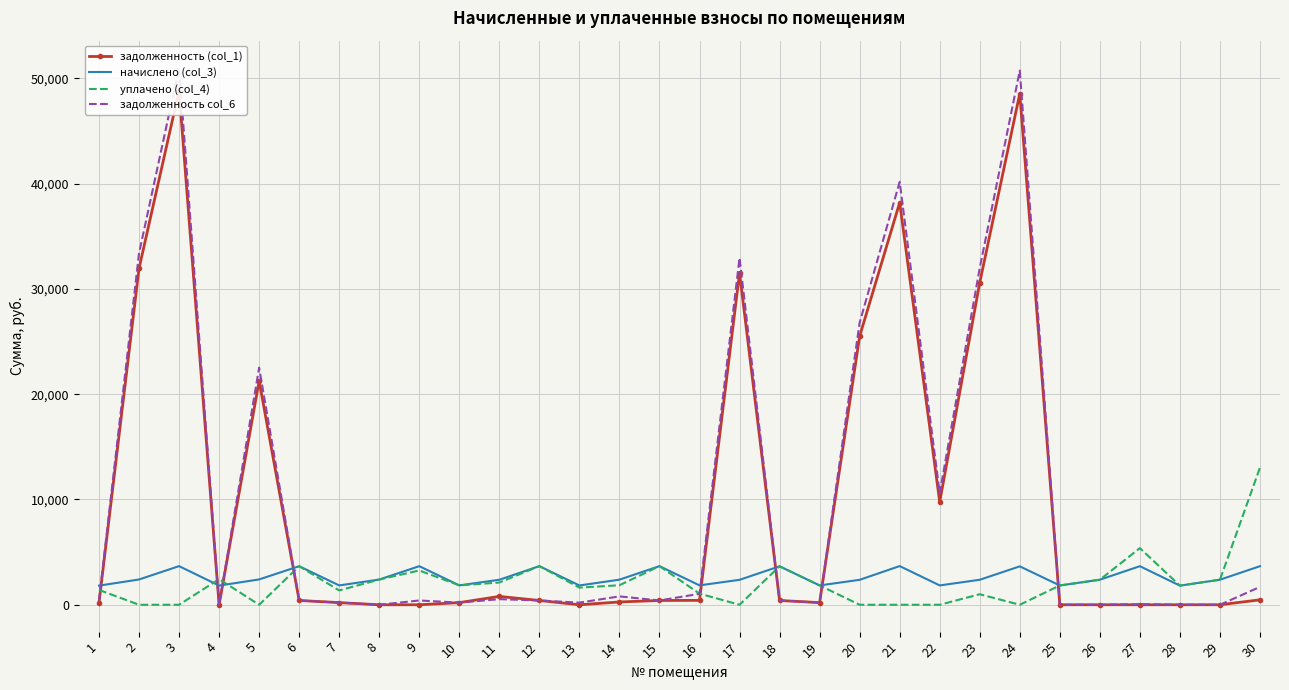

How many data points in начислено (col_3) are less than 2379?

14